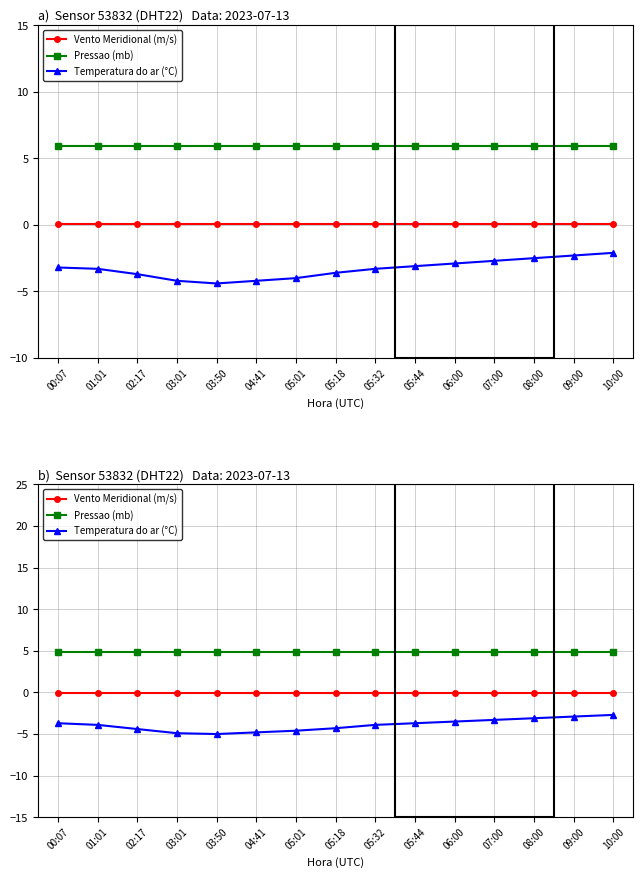

At which label is Pressao (mb) closest to 4?

00:07